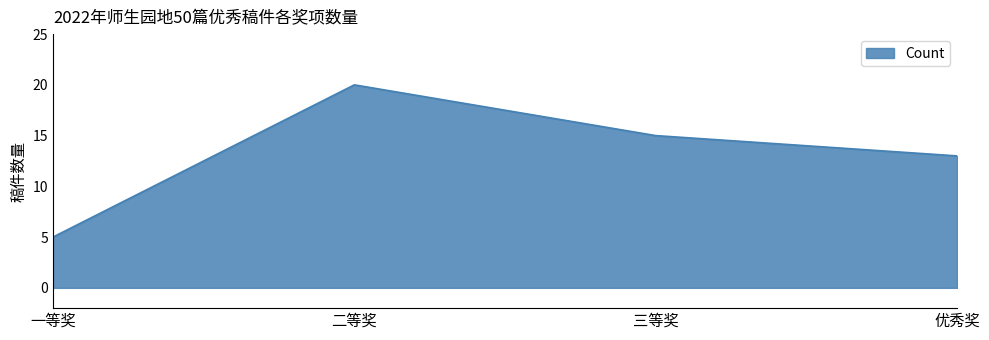

What position from the right is 优秀奖?

1